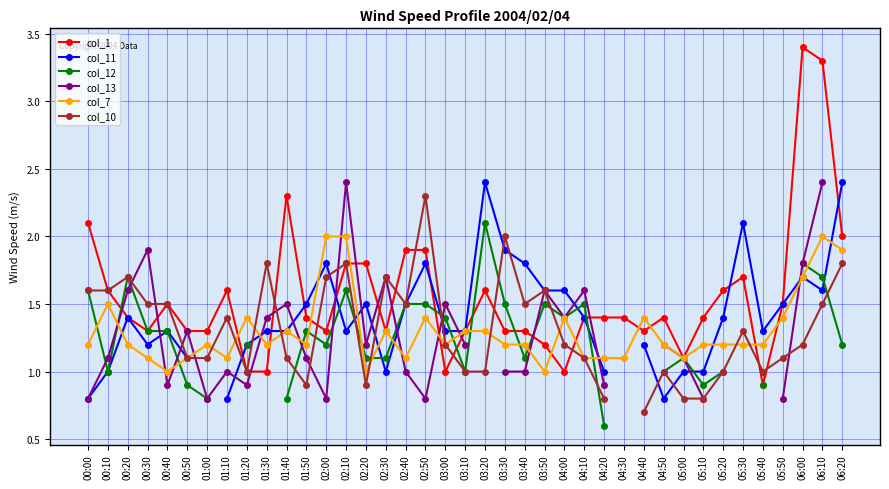

What is the average value of the col_1 series?

1.5